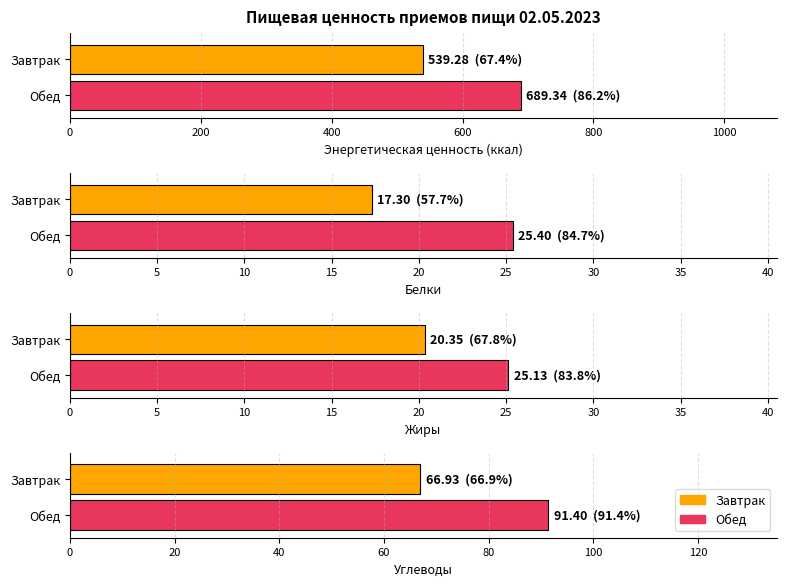

At which category is the sum across all series the highest?

Обед